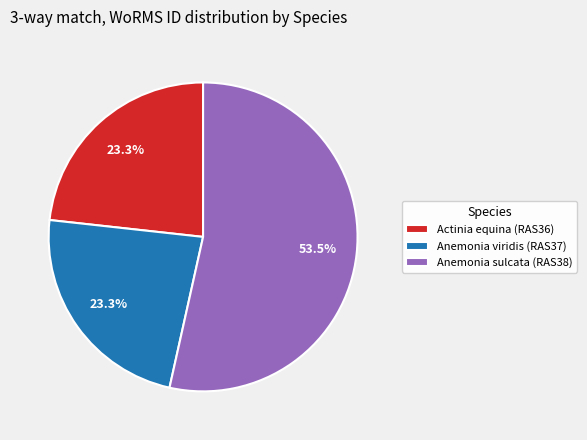

Approximately how many times larger is the value at Anemonia viridis (RAS37) compared to Anemonia sulcata (RAS38)?

0.4